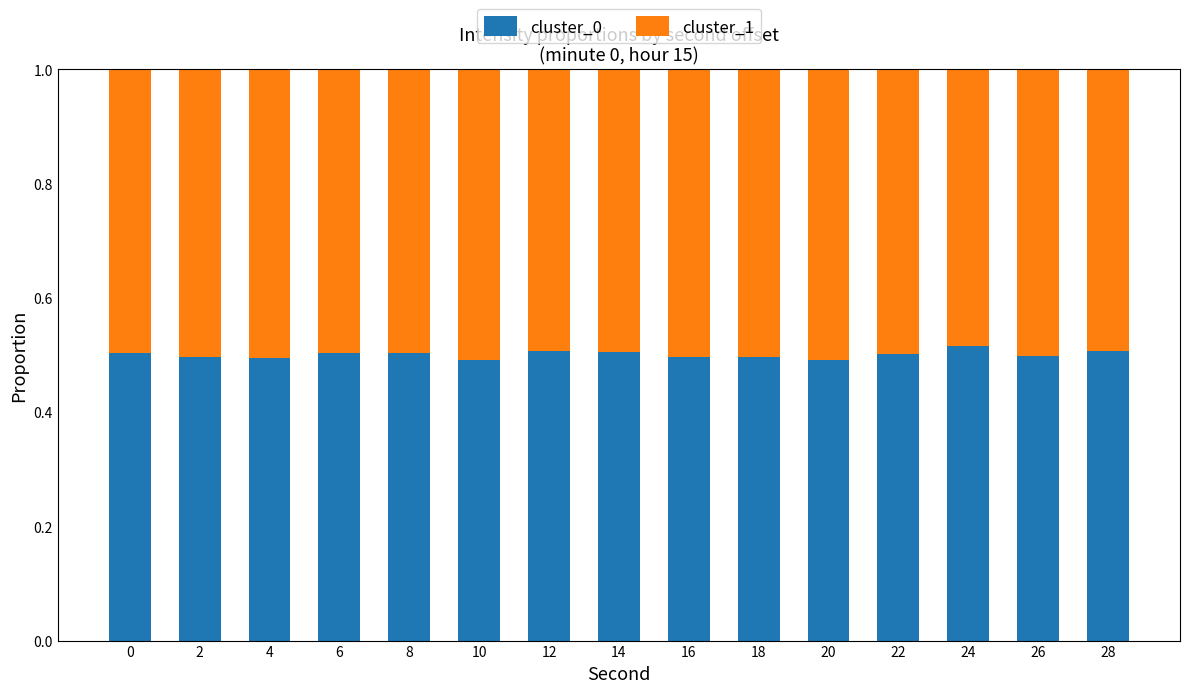

Count the cluster_0 values in the range 0 to 1.

15